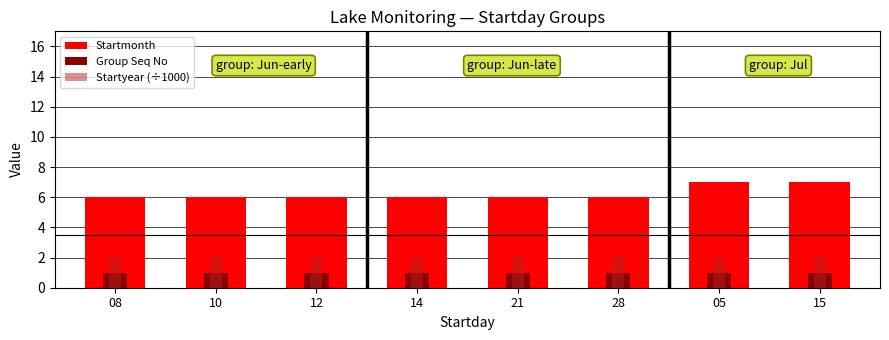

At which category does the chart reach its minimum across all series?

08